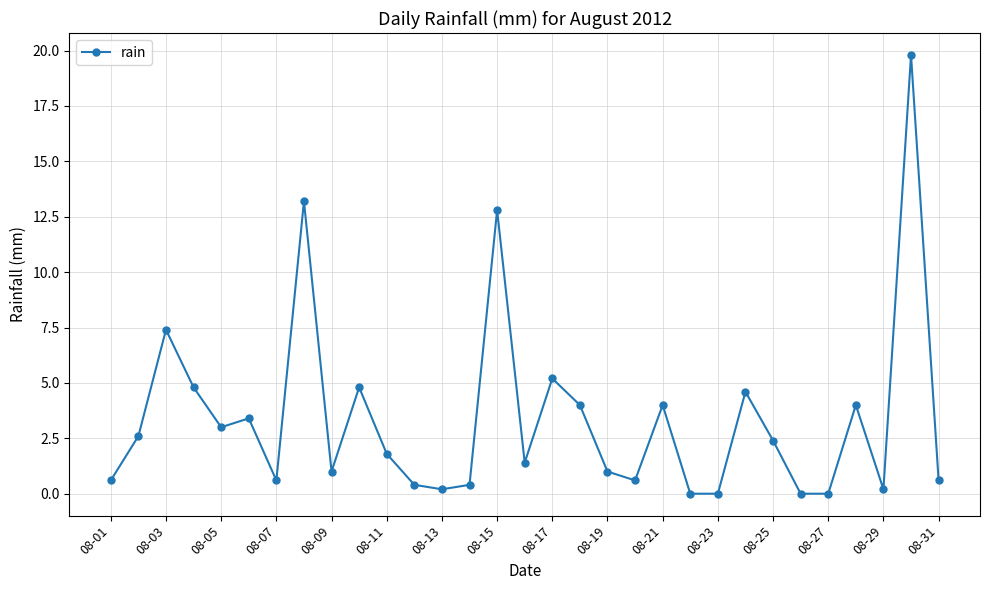

What is the maximum value shown in the chart?

19.8